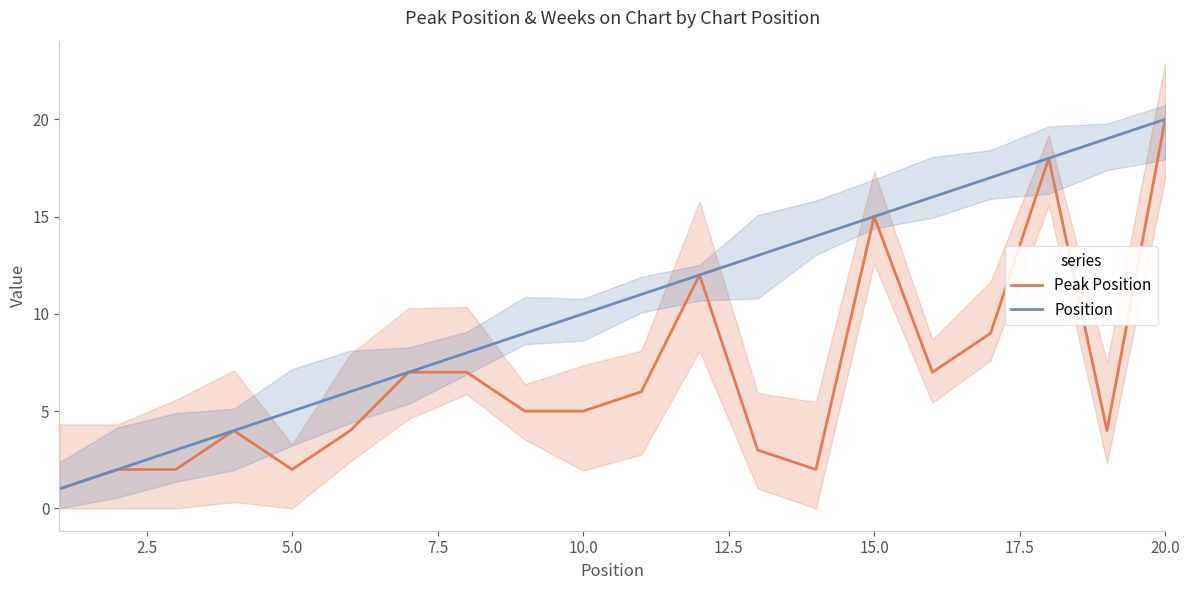

True or false: Position and Peak Position cross at least once.

False